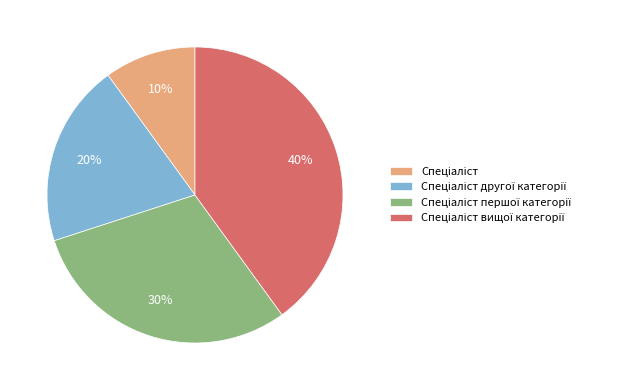

Is there a majority slice in this chart?

No